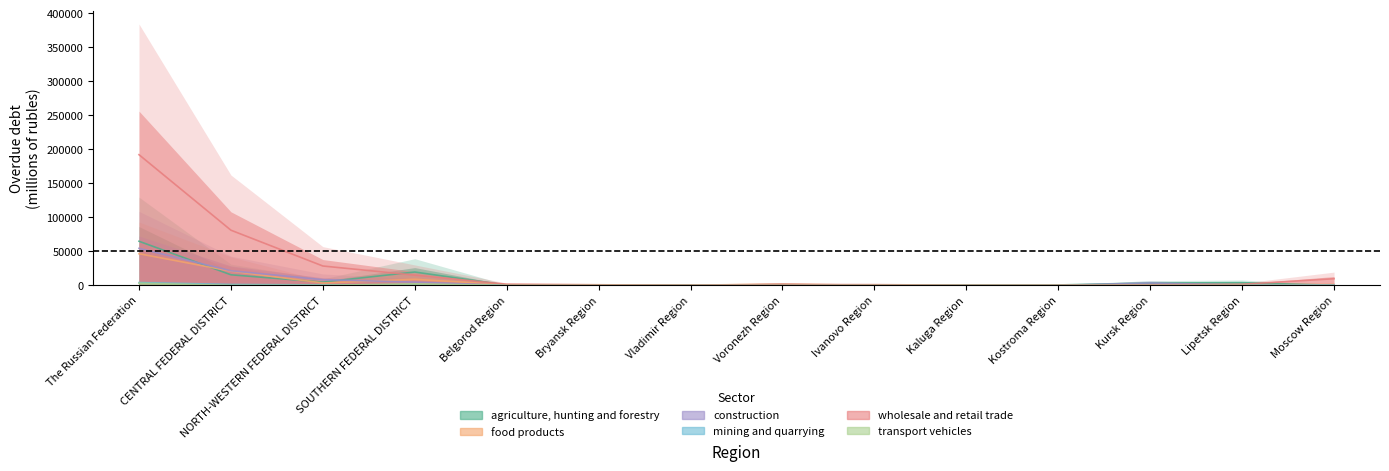

The value of food products at CENTRAL FEDERAL DISTRICT is 34223.3. True or false?

False